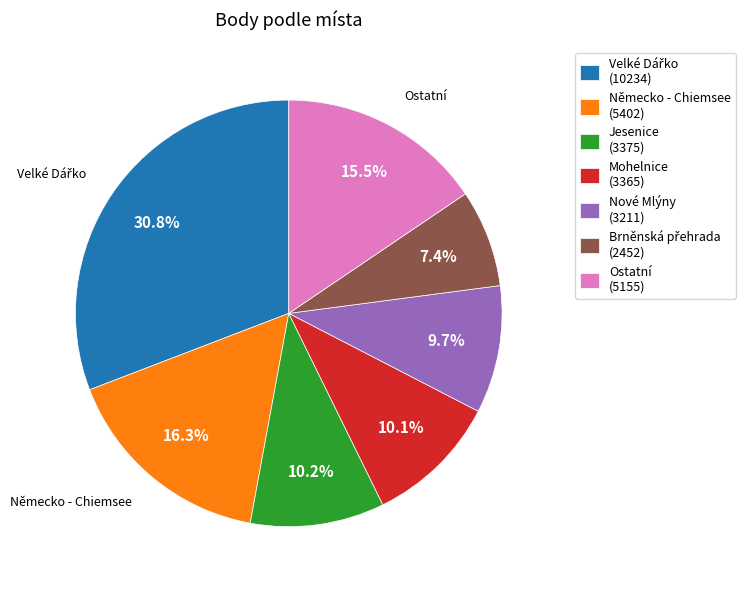

Is there a majority slice in this chart?

No